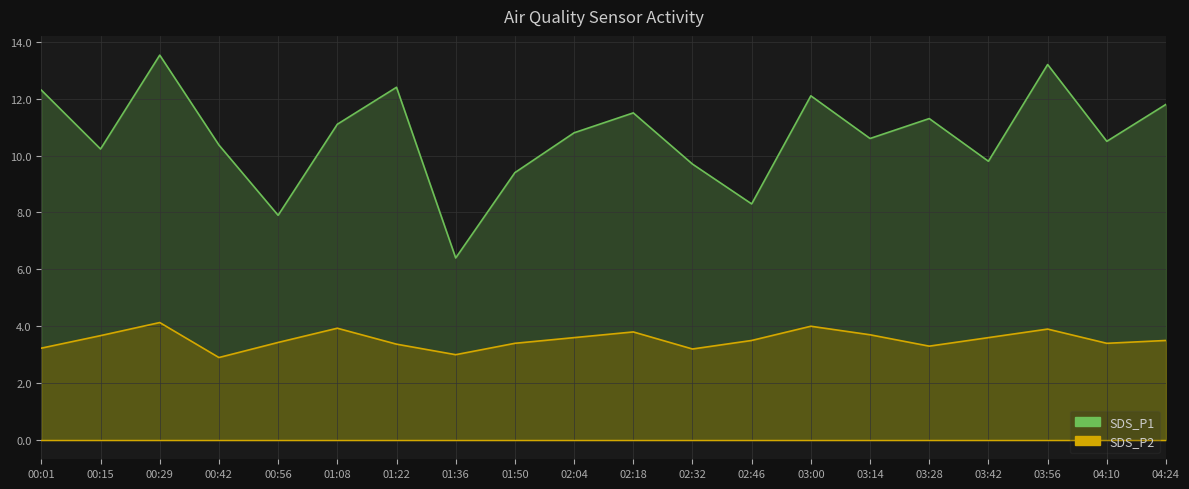

At 01:50, list the series in order from largest to smallest.

SDS_P1, SDS_P2